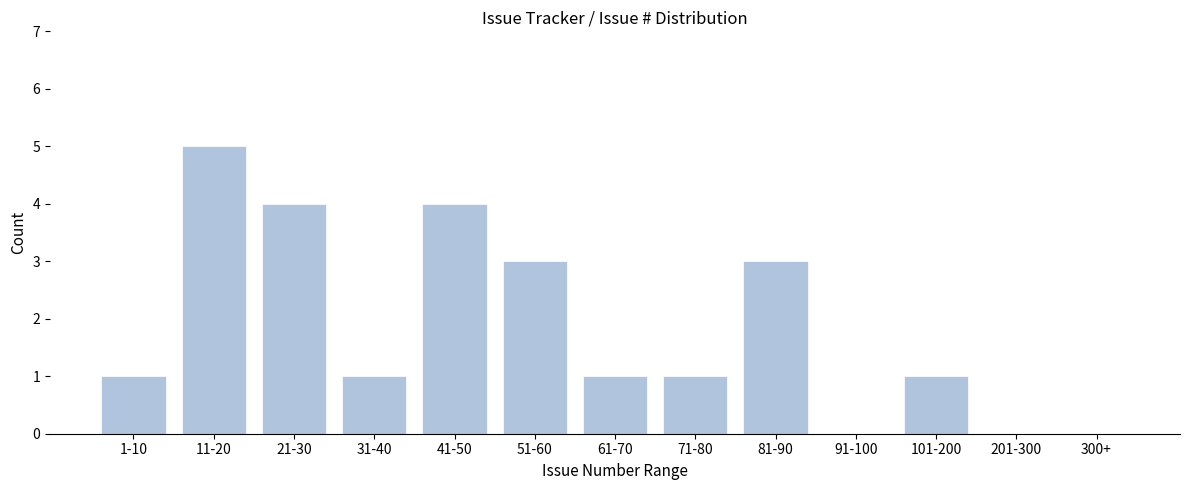

Reading left to right, extract all data points from this chart.

1-10=1	11-20=5	21-30=4	31-40=1	41-50=4	51-60=3	61-70=1	71-80=1	81-90=3	91-100=0	101-200=1	201-300=0	300+=0